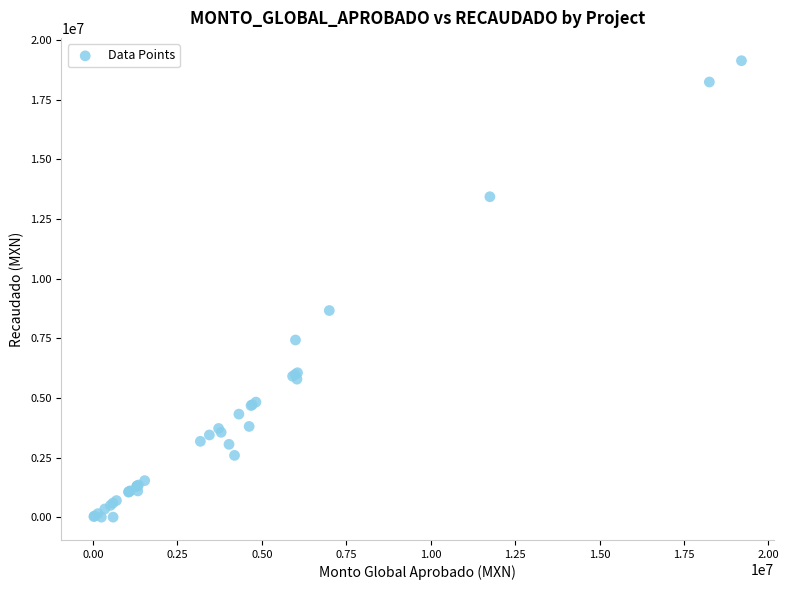

What Y value in the scatter plot is closest to 9571067?

8665034.6